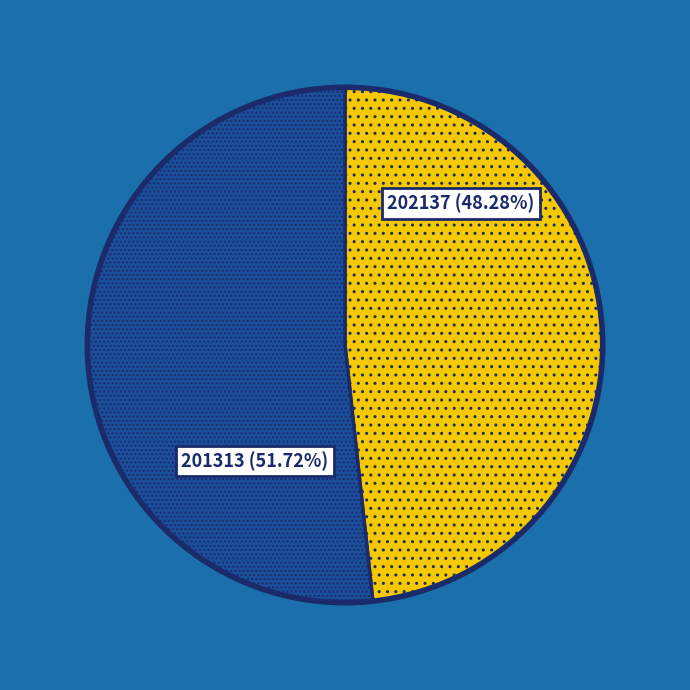

Does 202137 represent more than half of the total?

No